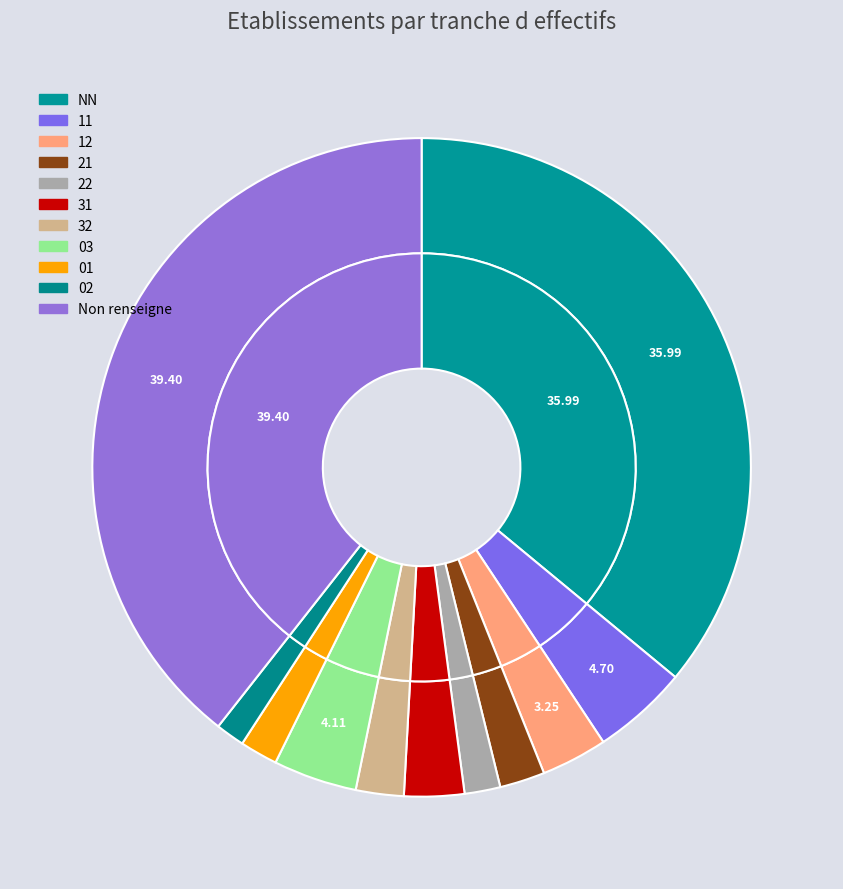

Is  the majority of the pie?

No